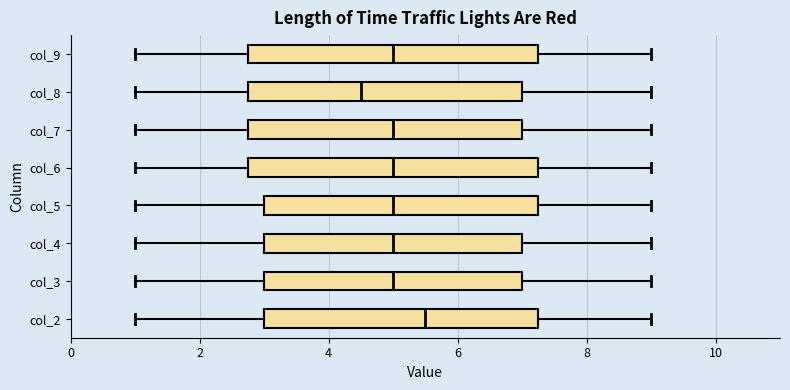

Which box's median line is the furthest to the left?

col_8